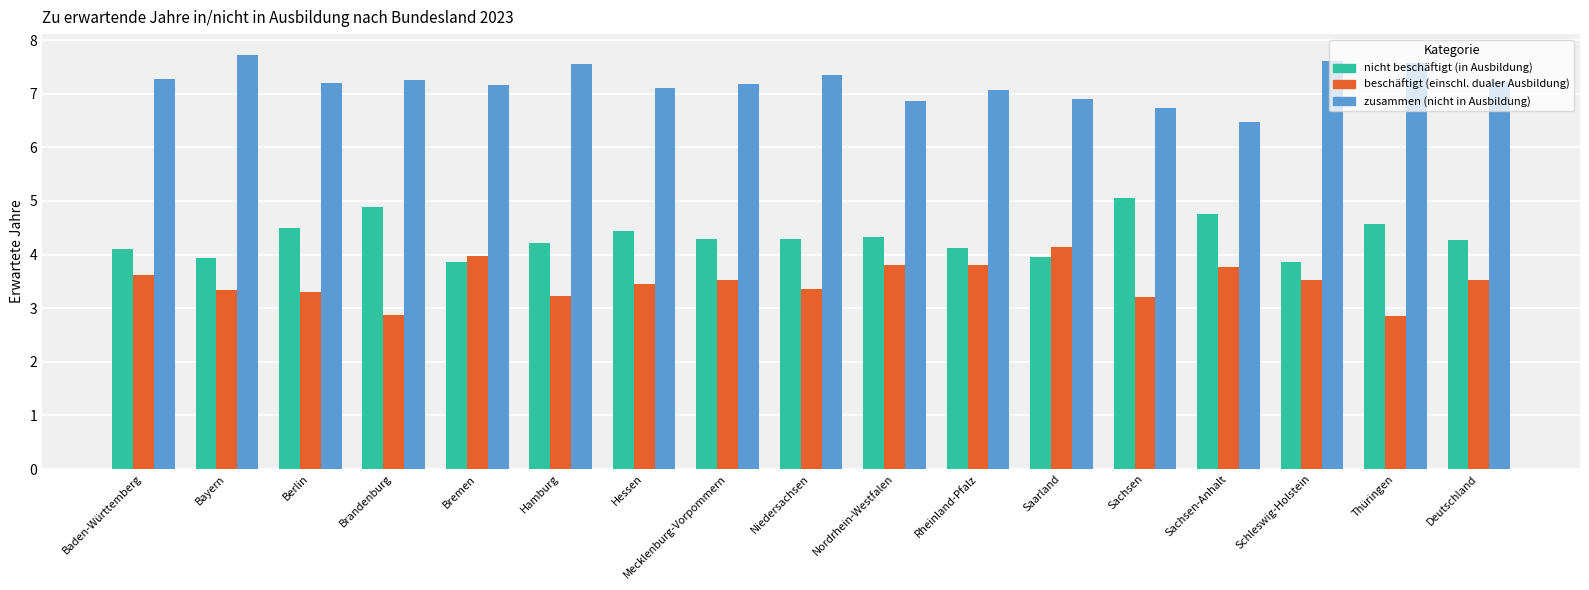

How many values in the nicht beschäftigt (in Ausbildung) series exceed 4?

13